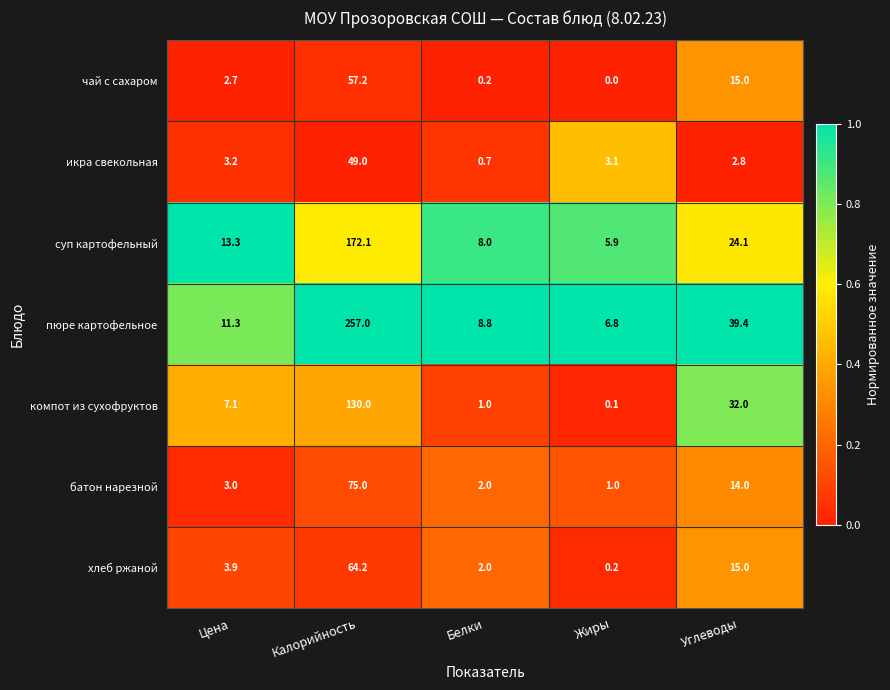

What is the difference between the пюре картофельное values at Жиры and Белки?

2.0